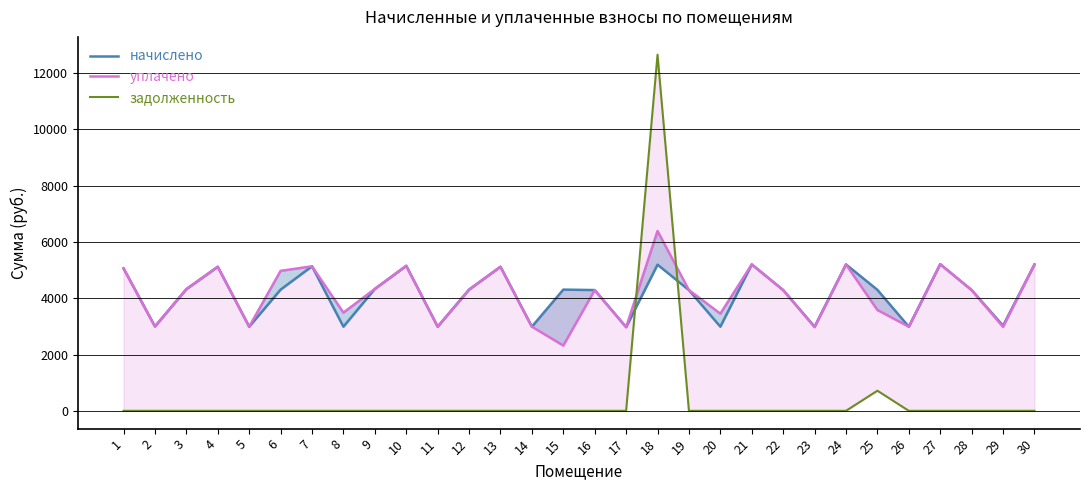

Count the number of data series in this chart.

3